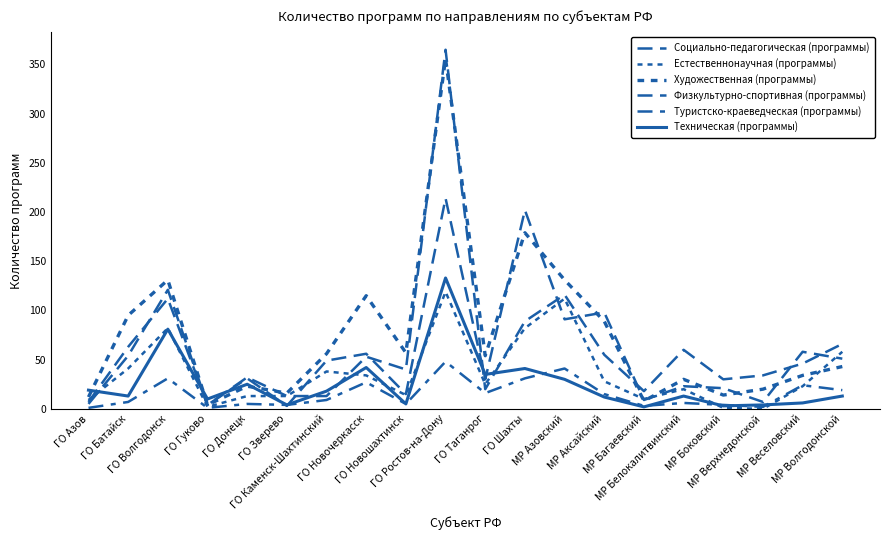

What is the difference between the Естественнонаучная (программы) values at МР Верхнедонской and ГО Донецк?

13